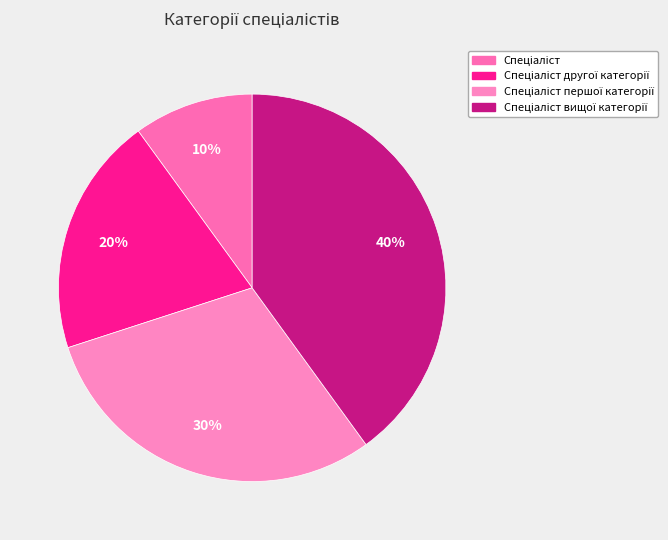

How many segments does this pie chart have?

4